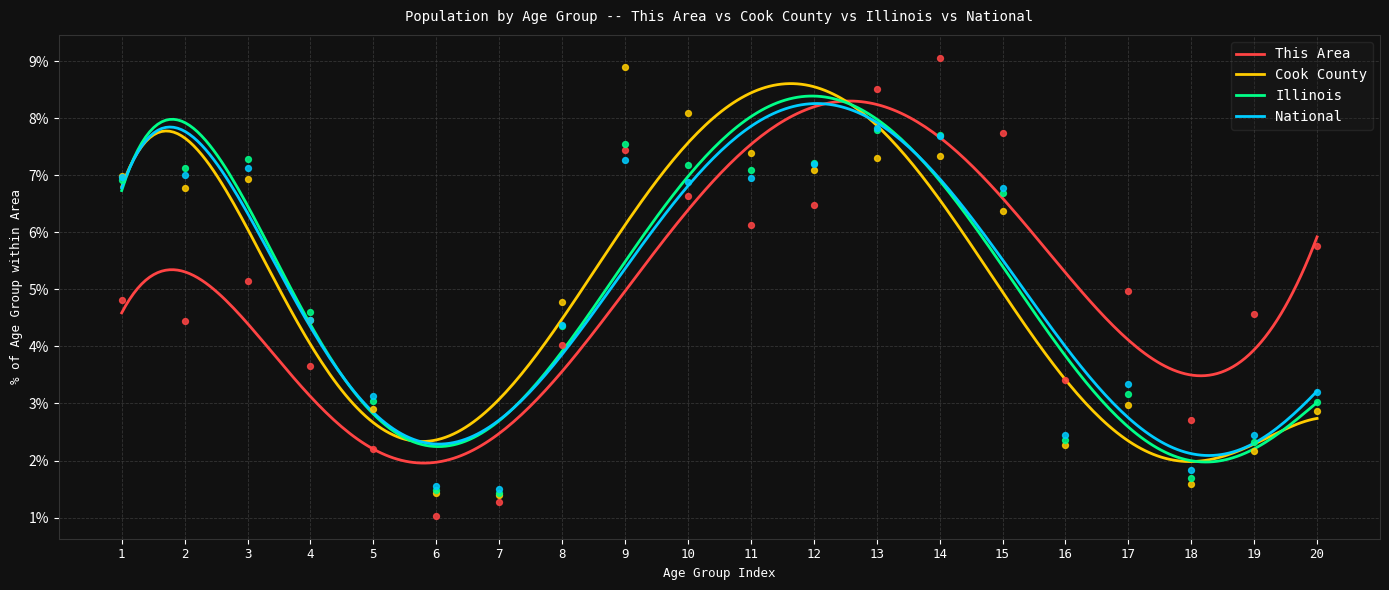

What is the highest value of the National series?

8.3